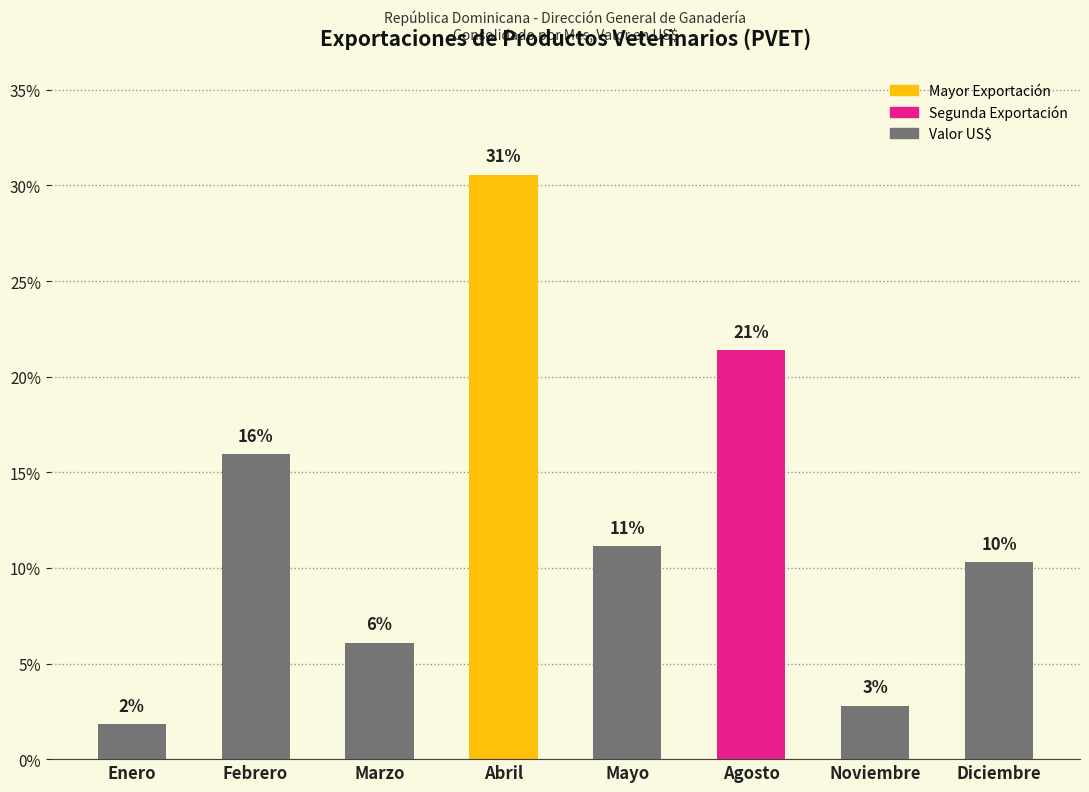

What is the ratio of the value at Agosto to the value at Noviembre?

7.7